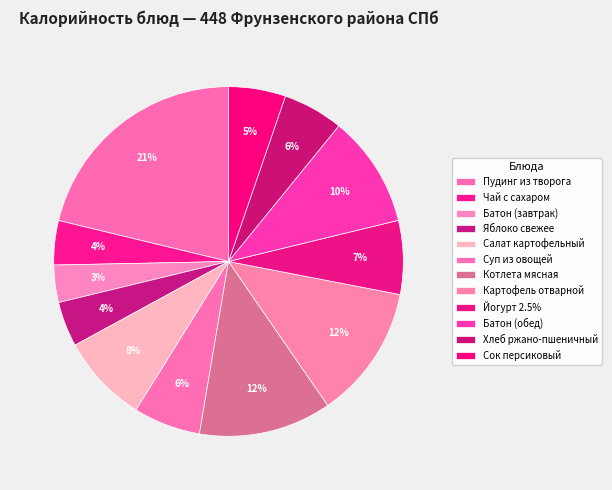

Which category has the biggest portion of the pie?

Пудинг из творога